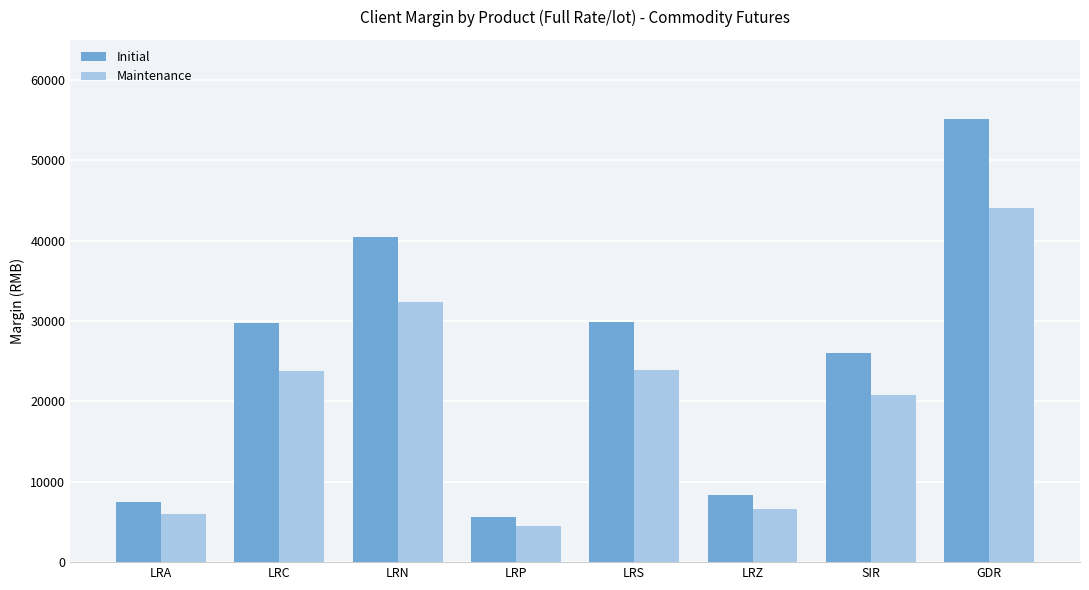

What is the approximate value of Initial at LRA, to the nearest 10?

7430